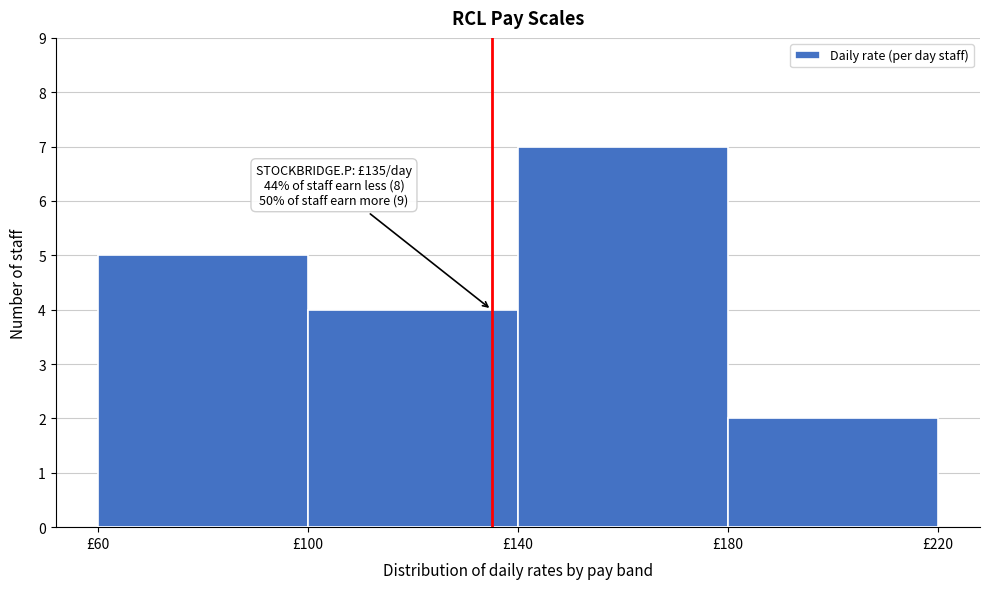

Over which range of the x-axis is the bar tallest?

140 to 180